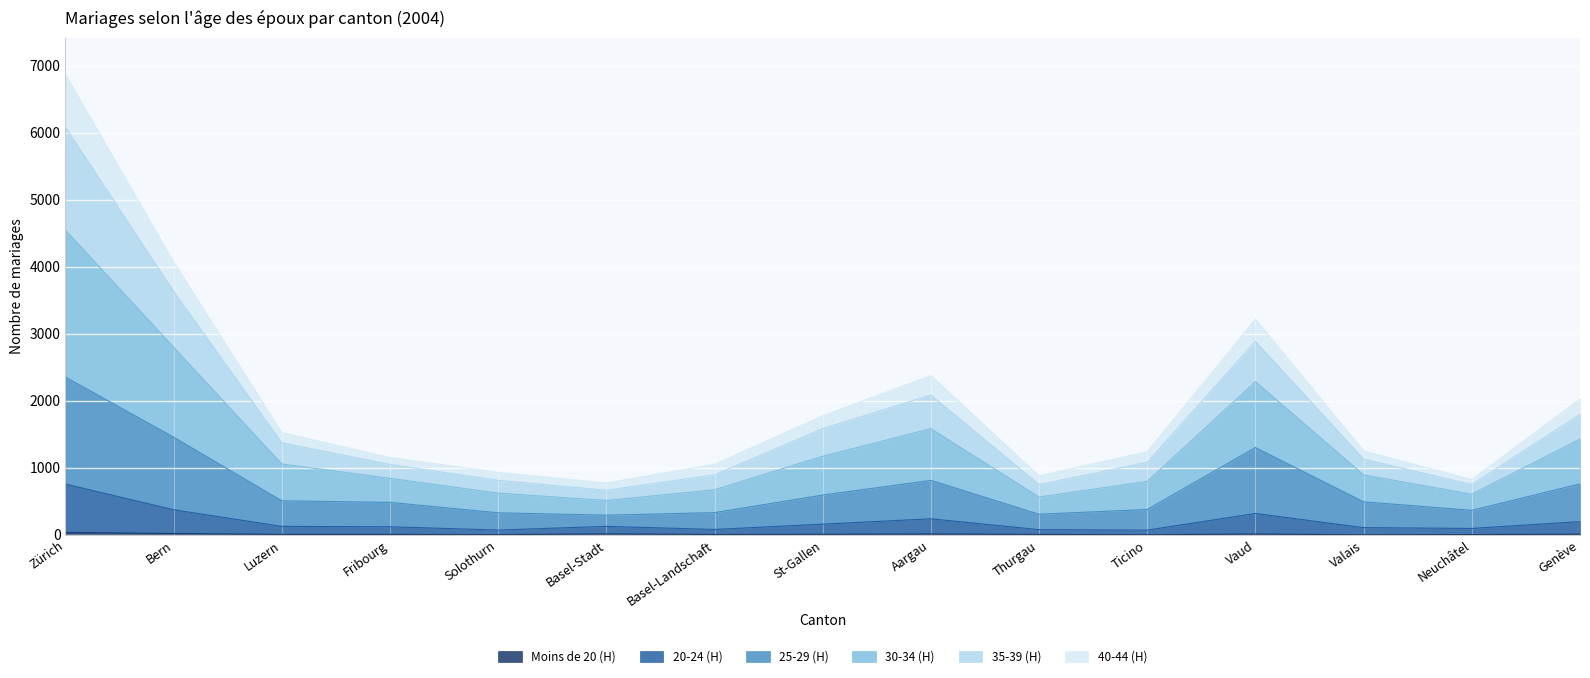

List the labels in order of 25-29 (H) value, largest first.

Zürich, Bern, Vaud, Aargau, Genève, St-Gallen, Luzern, Valais, Fribourg, Ticino, Neuchâtel, Basel-Landschaft, Solothurn, Thurgau, Basel-Stadt